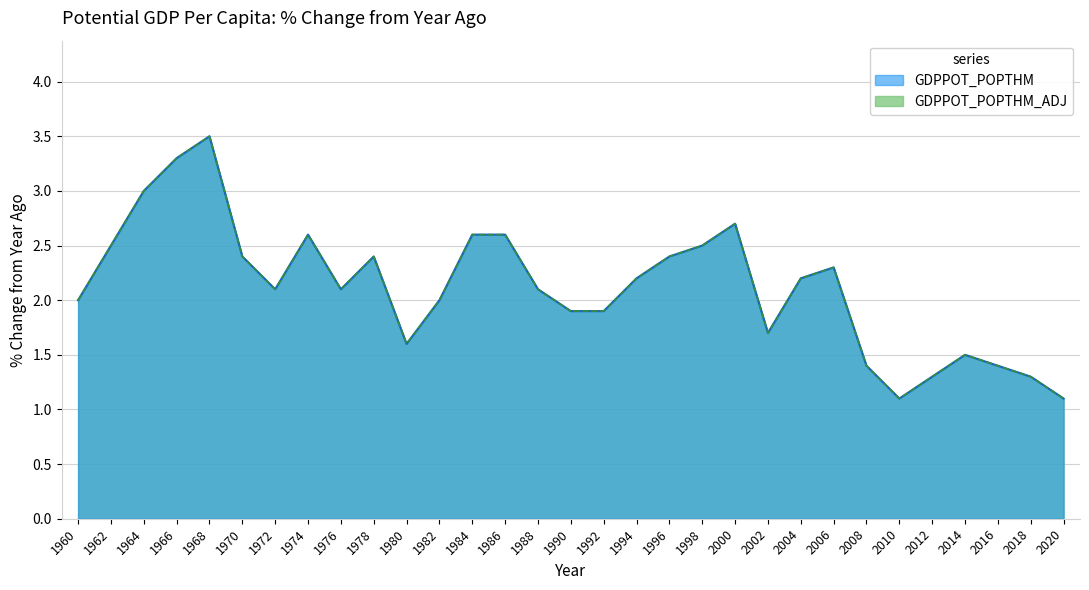

At which category does the chart reach its minimum across all series?

2010